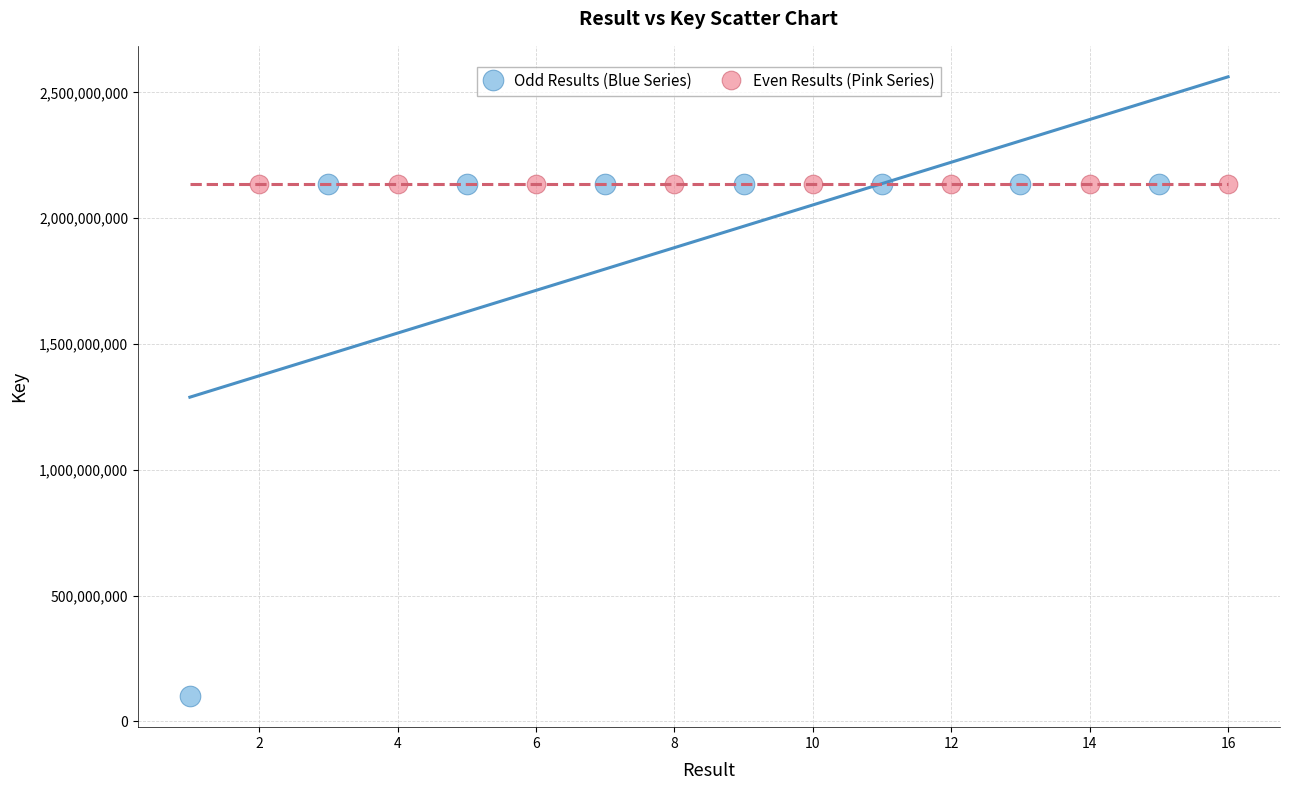

Which series has the largest Y range (max minus min)?

Odd Results (Blue Series)